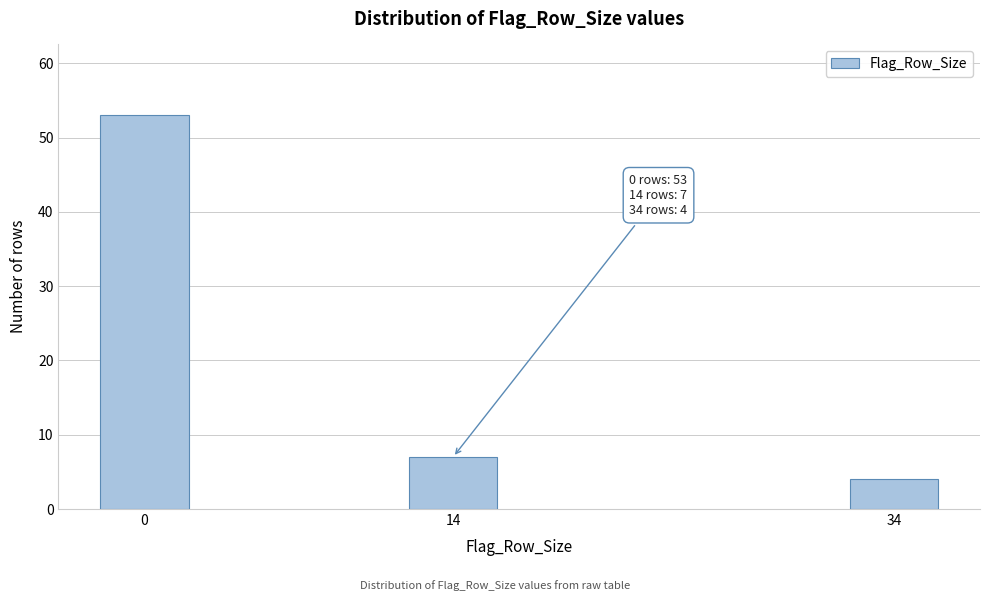

Reading left to right, list all the values displayed in this chart.

0=53	14=7	34=4